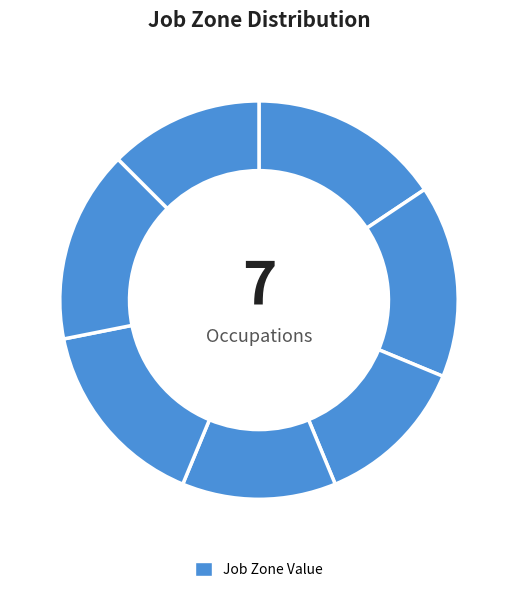

What is the largest slice in the pie chart?

Environmental Economists